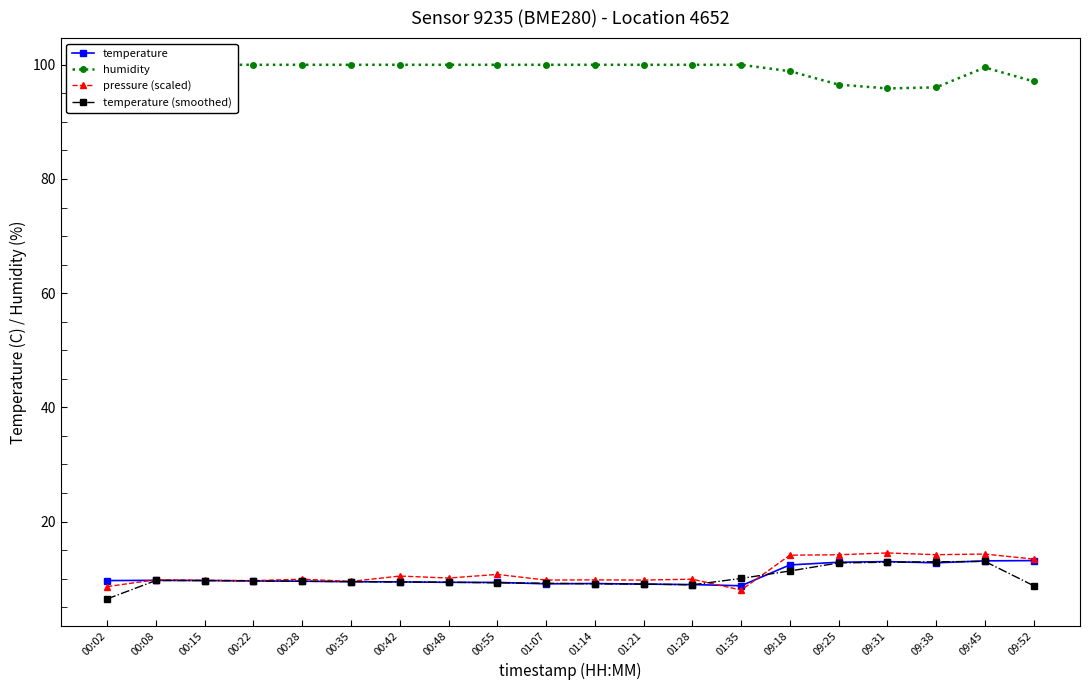

True or false: pressure (scaled) and temperature intersect in this chart.

True